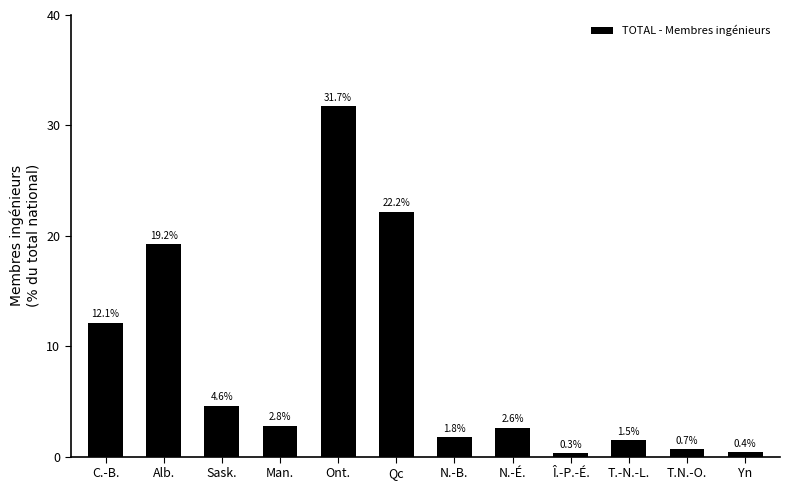

Reading left to right, transcribe all the data shown in this chart.

12.1	19.2	4.6	2.8	31.7	22.2	1.8	2.6	0.3	1.5	0.7	0.4